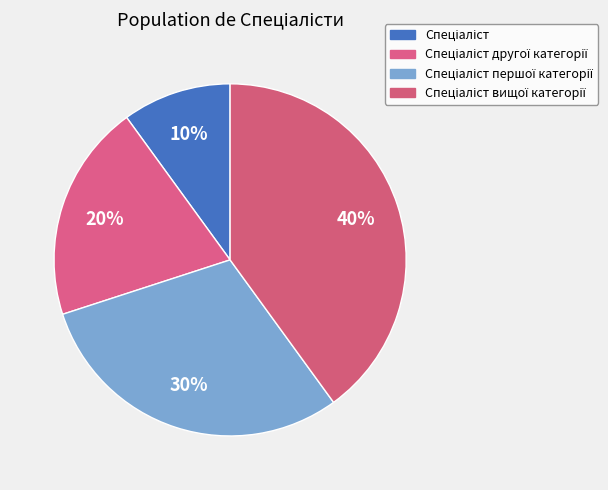

How many segments does this pie chart have?

4